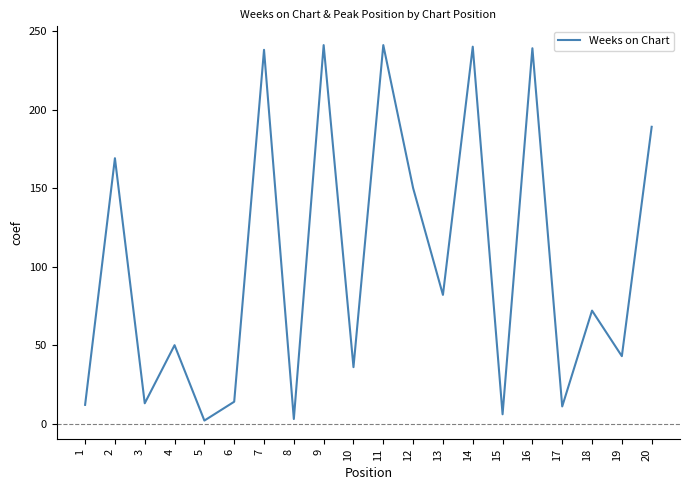

Is it true that the value at 18 is 20?

False